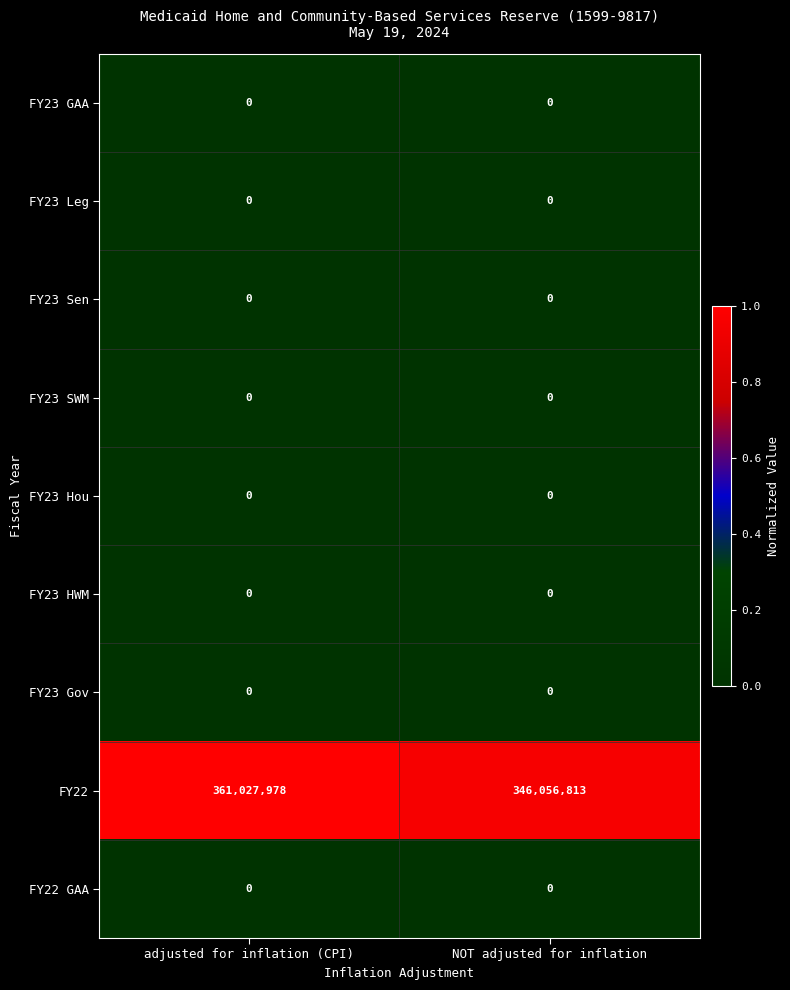

How many distinct data groups are displayed?

9